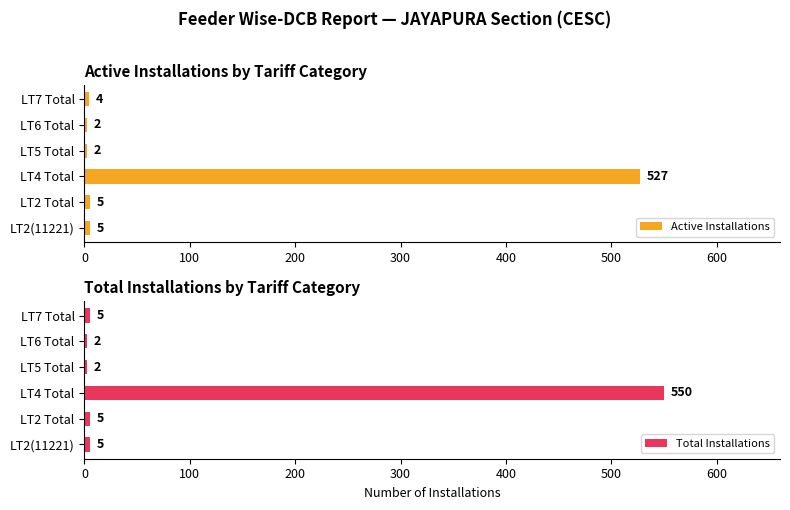

What is the sum of the Active Installations values at LT5 Total and LT4 Total?

529